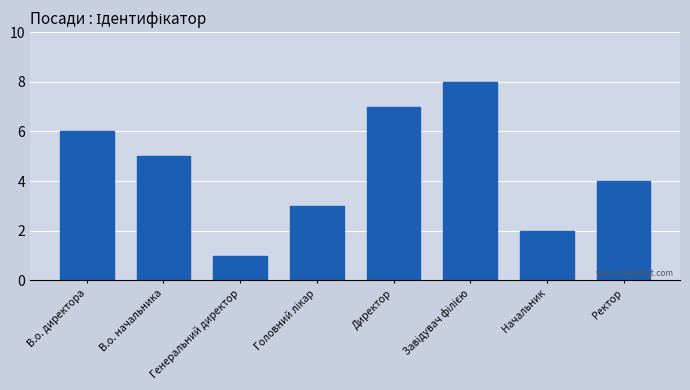

Between В.о. начальника and Директор, which is larger?

Директор